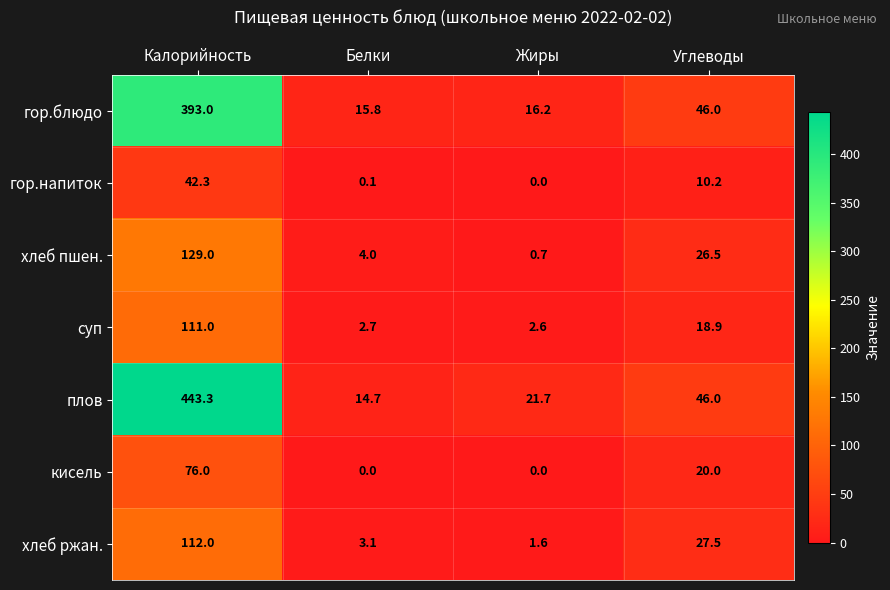

True or false: суп has a value of 18.9 at Углеводы.

True